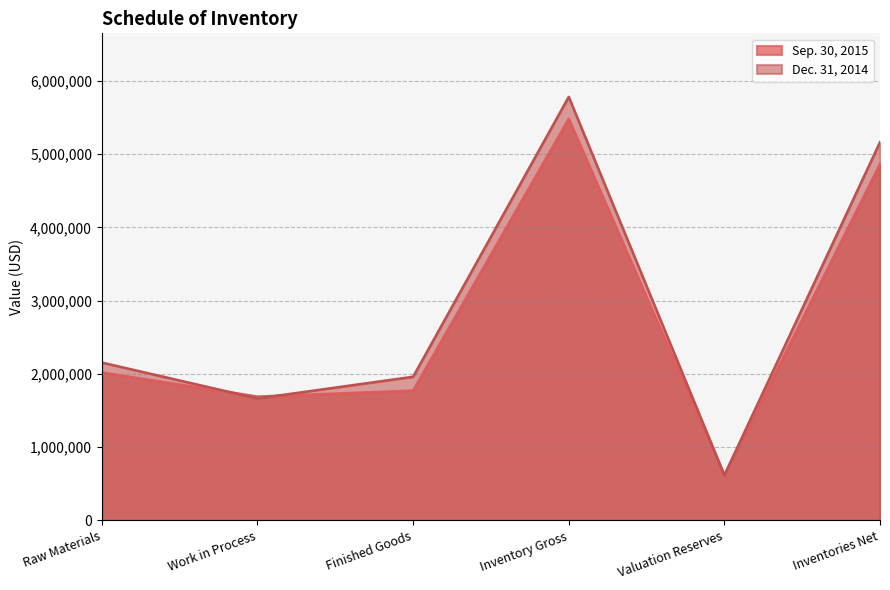

In Dec. 31, 2014, how many points are higher than both neighbors (excluding endpoints)?

1